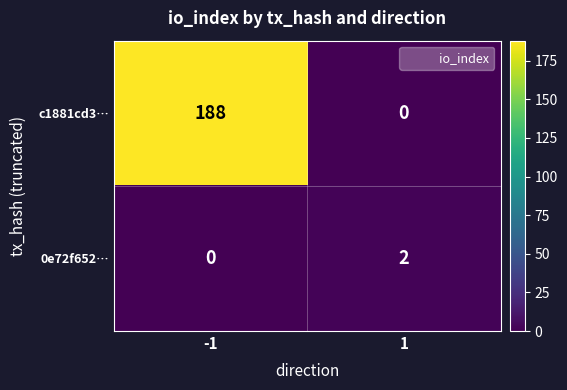

What is the total value across all series at -1?

188